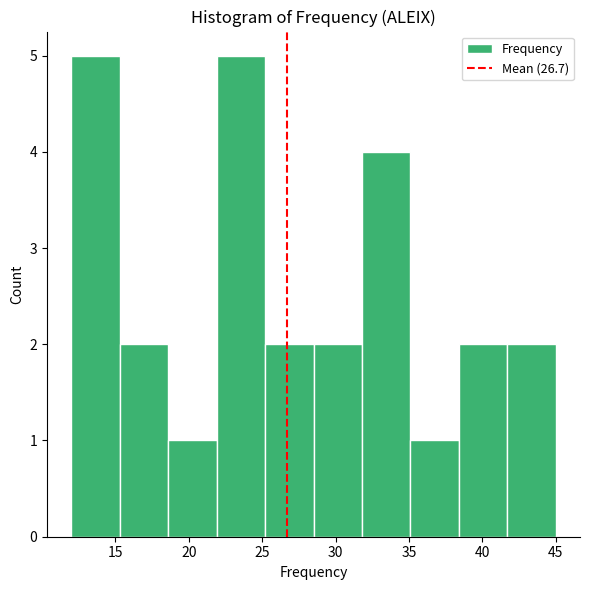

Reading left to right, transcribe this chart: for each bar, give the range it covers on the x-axis and its height. Neither the bar edges nor the heights are printed on the chart, so give them approximately, as read against the axes.

12.0 to 15.3: 5
15.3 to 18.6: 2
18.6 to 21.9: 1
21.9 to 25.2: 5
25.2 to 28.5: 2
28.5 to 31.8: 2
31.8 to 35.1: 4
35.1 to 38.4: 1
38.4 to 41.7: 2
41.7 to 45.0: 2